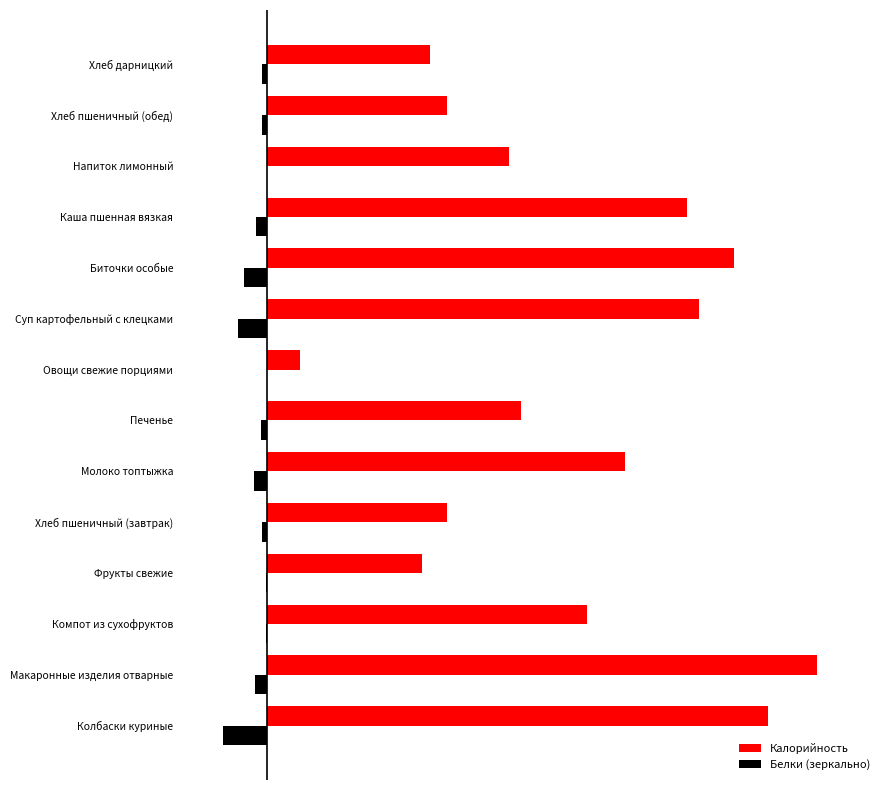

At which category is the sum across all series the highest?

Макаронные изделия отварные